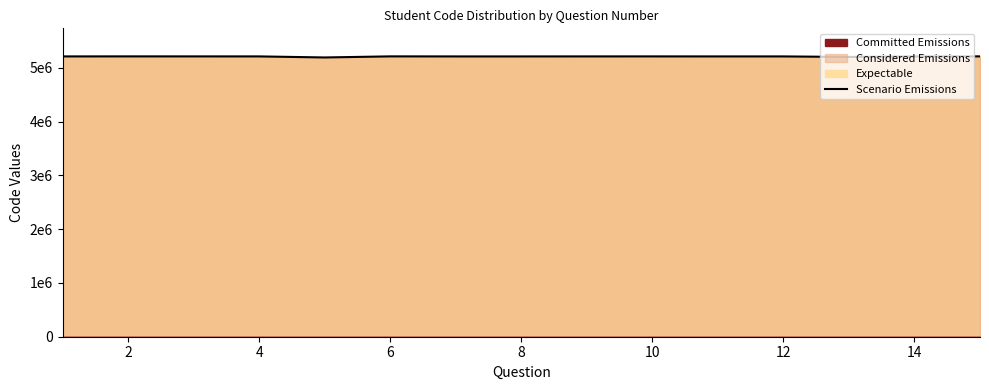

How many interior local valleys (lower than both neighbors) does the data have?

4